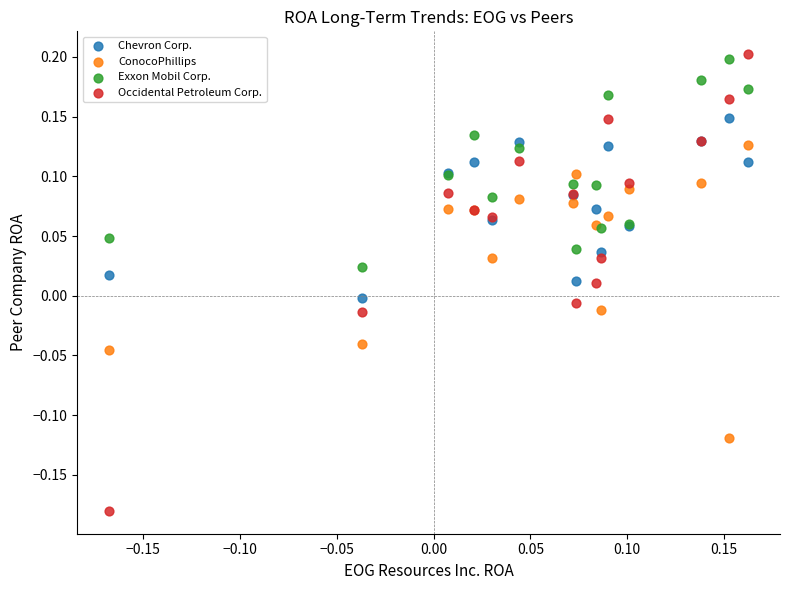

Which series reaches the minimum Y coordinate?

Occidental Petroleum Corp.